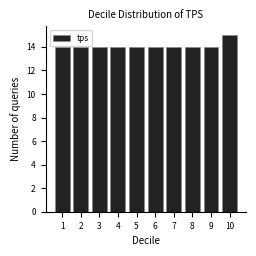

Reading left to right, transcribe all the data shown in this chart.

1=14	2=14	3=14	4=14	5=14	6=14	7=14	8=14	9=14	10=15